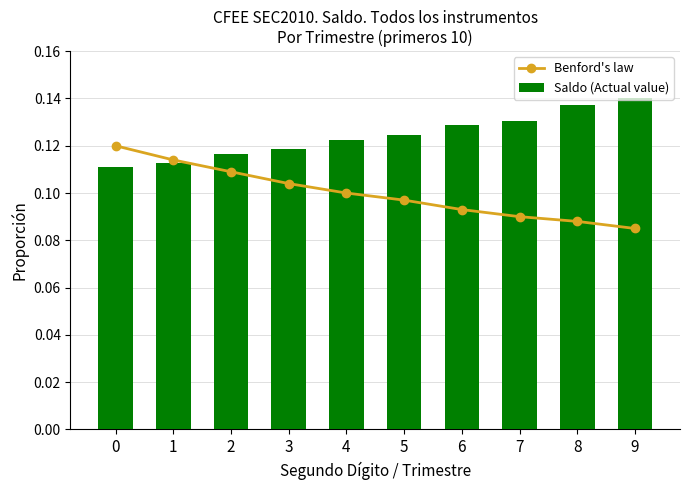

Reading left to right, what are all the values shown in this chart?

Benford's law: 0=0.1	1=0.1	2=0.1	3=0.1	4=0.1	5=0.1	6=0.1	7=0.1	8=0.1	9=0.1
Saldo (Actual value): 0=0.1	1=0.1	2=0.1	3=0.1	4=0.1	5=0.1	6=0.1	7=0.1	8=0.1	9=0.1